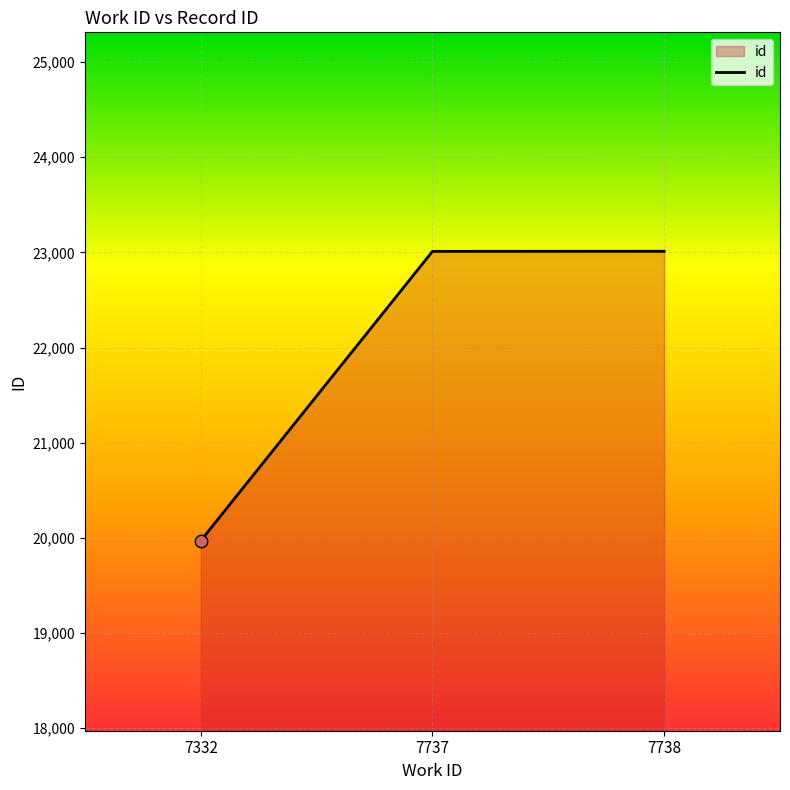

Which has a higher value, 7737 or 7332?

7737